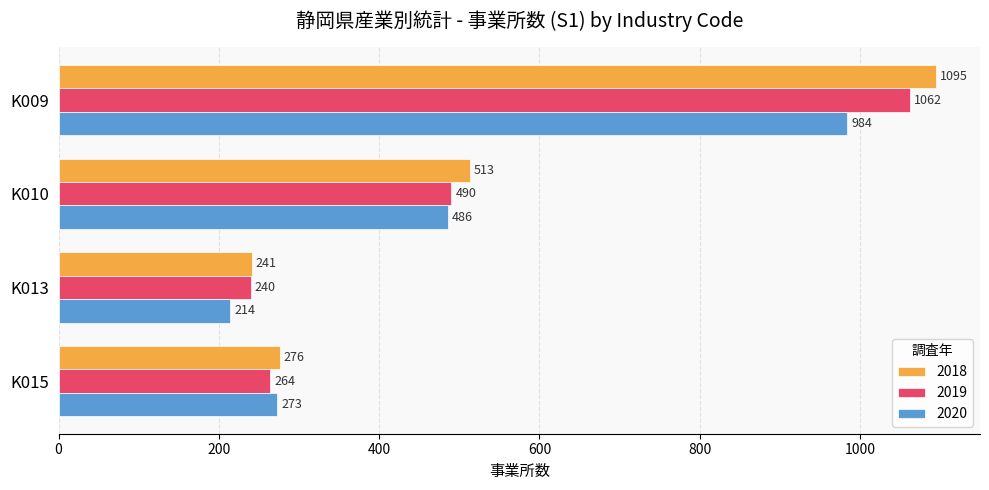

What is the approximate value of 2019 at K009?

1062